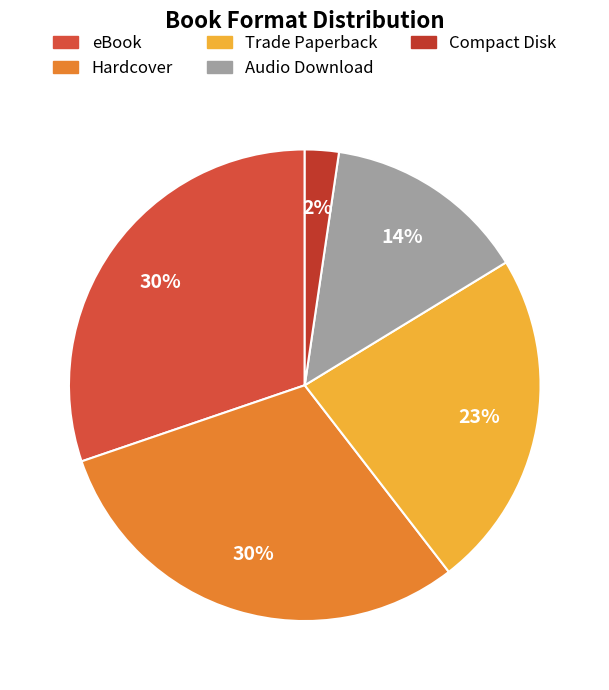

The Trade Paperback slice represents 23% of the pie. True or false?

True